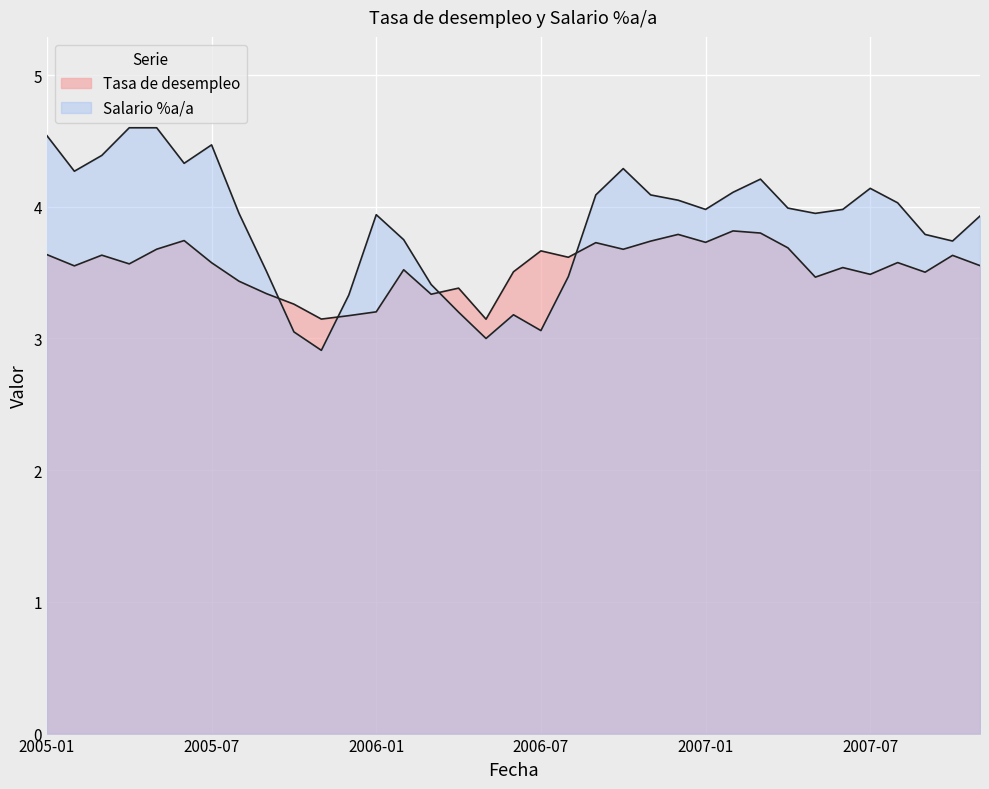

At how many categories does at least one series exceed 3?

35